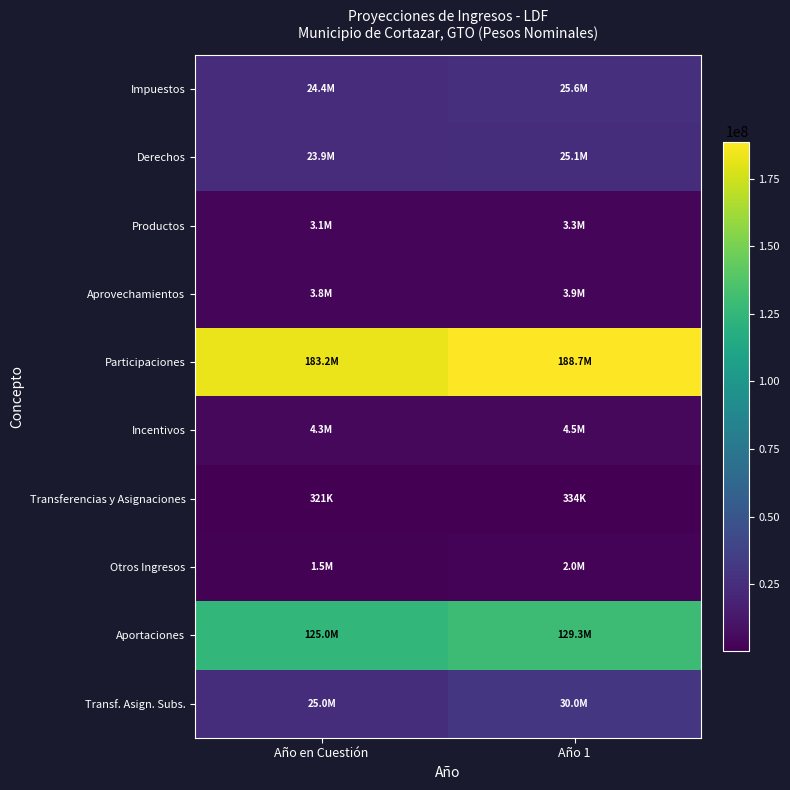

What is the smallest value displayed?

321367.3